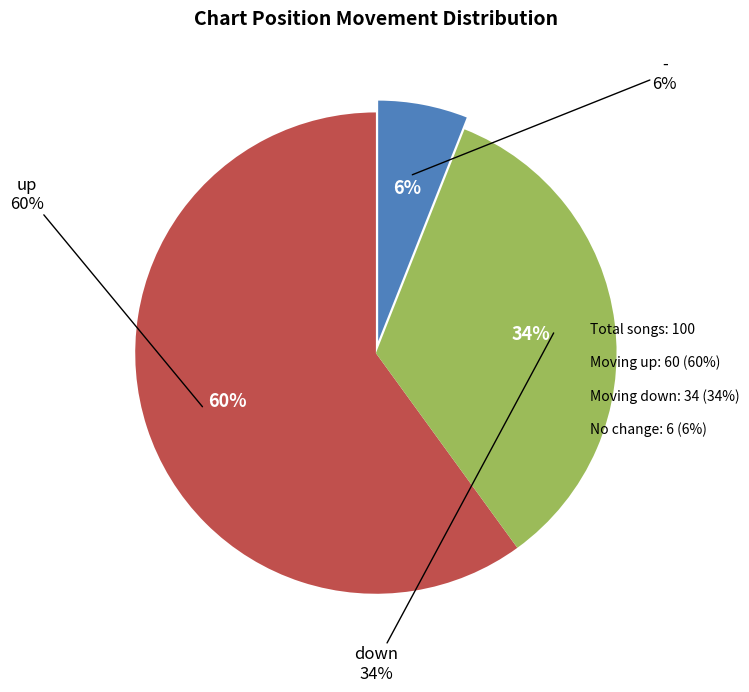

Count the number of slices in the pie.

3